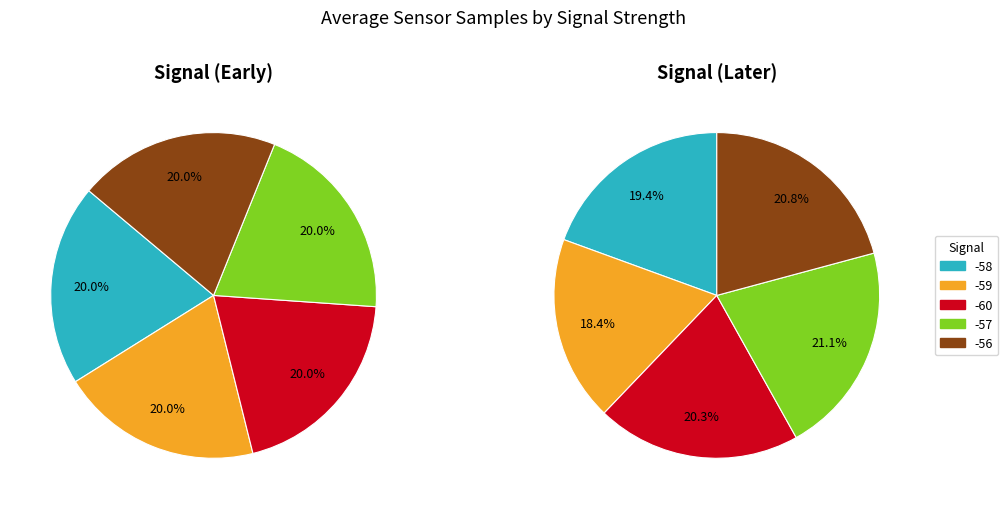

How many slices are in this pie chart?

5